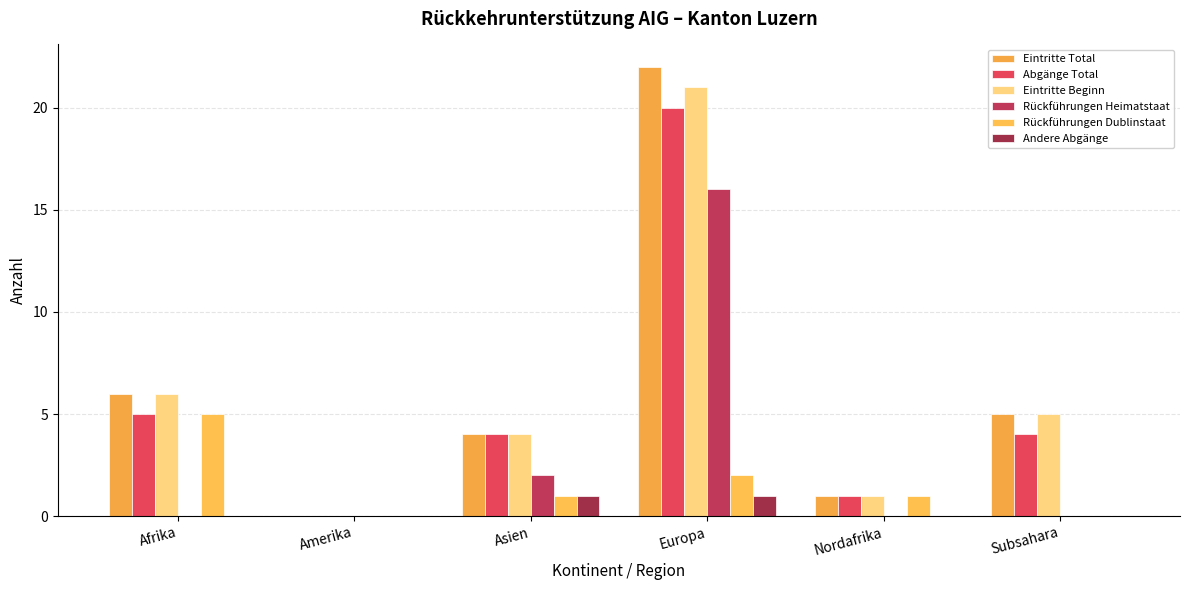

Are the bars horizontal?

No